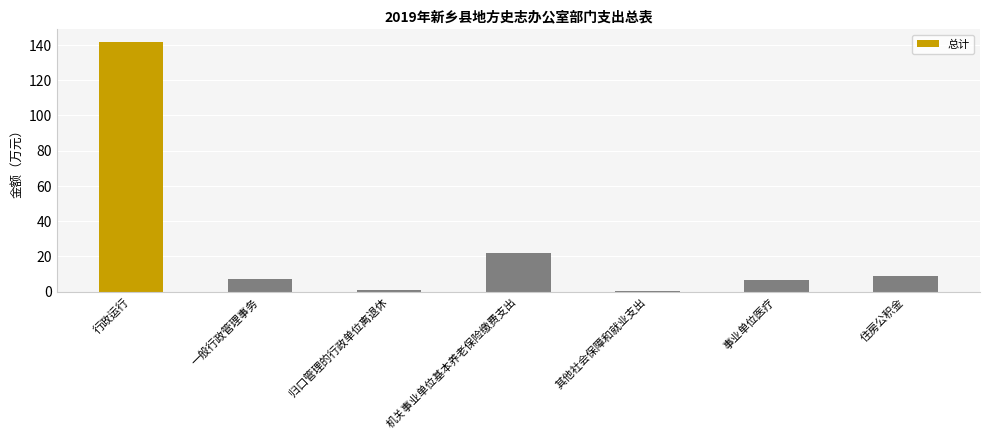

Read the value at 其他社会保障和就业支出.

0.5